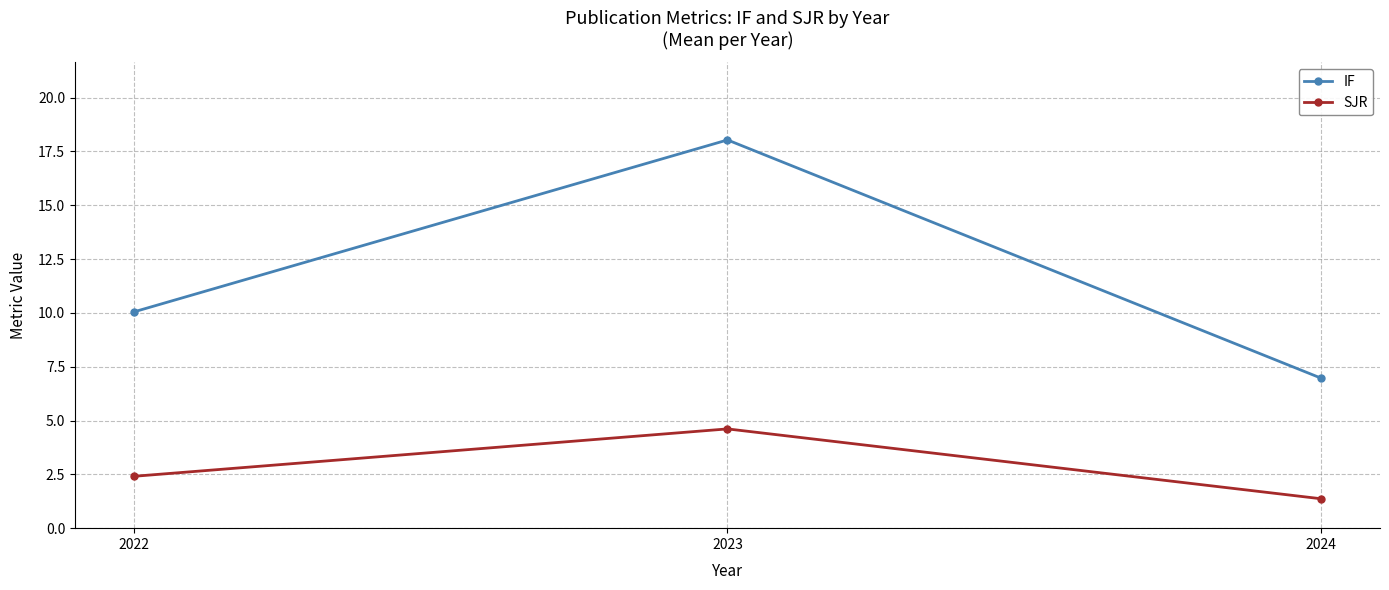

What value does the SJR series have at 2022?

2.4